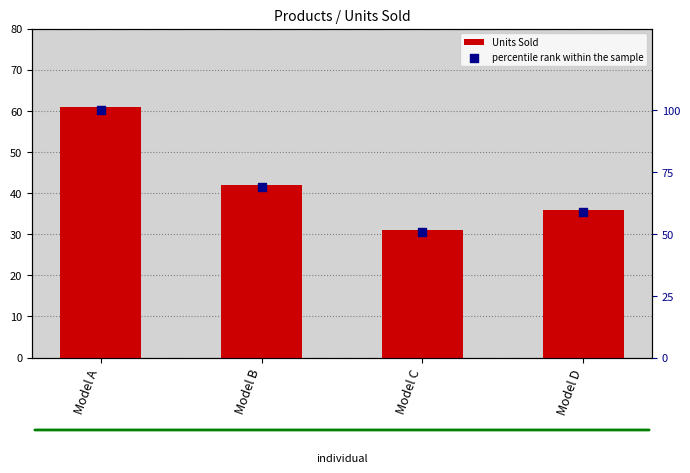

Which series has the widest spread of Y values?

percentile rank within the sample